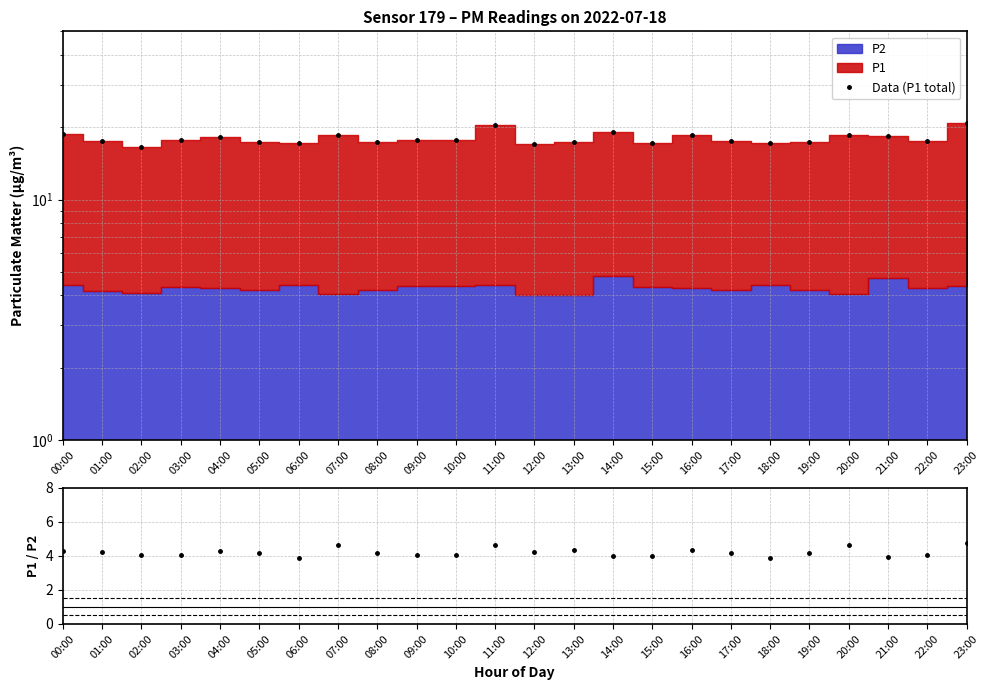

Reading left to right, list all the values displayed in this chart.

Data (P1 total): 00:00=18.8	01:00=17.5	02:00=16.5	03:00=17.6	04:00=18.2	05:00=17.4	06:00=17.1	07:00=18.6	08:00=17.4	09:00=17.6	10:00=17.6	11:00=20.5	12:00=17.0	13:00=17.3	14:00=19.1	15:00=17.2	16:00=18.6	17:00=17.6	18:00=17.1	19:00=17.4	20:00=18.6	21:00=18.4	22:00=17.5	23:00=20.8
P1/P2: 00:00=4.3	01:00=4.2	02:00=4.0	03:00=4.1	04:00=4.3	05:00=4.1	06:00=3.9	07:00=4.6	08:00=4.1	09:00=4.0	10:00=4.0	11:00=4.7	12:00=4.2	13:00=4.3	14:00=4.0	15:00=4.0	16:00=4.3	17:00=4.2	18:00=3.9	19:00=4.1	20:00=4.6	21:00=3.9	22:00=4.1	23:00=4.8